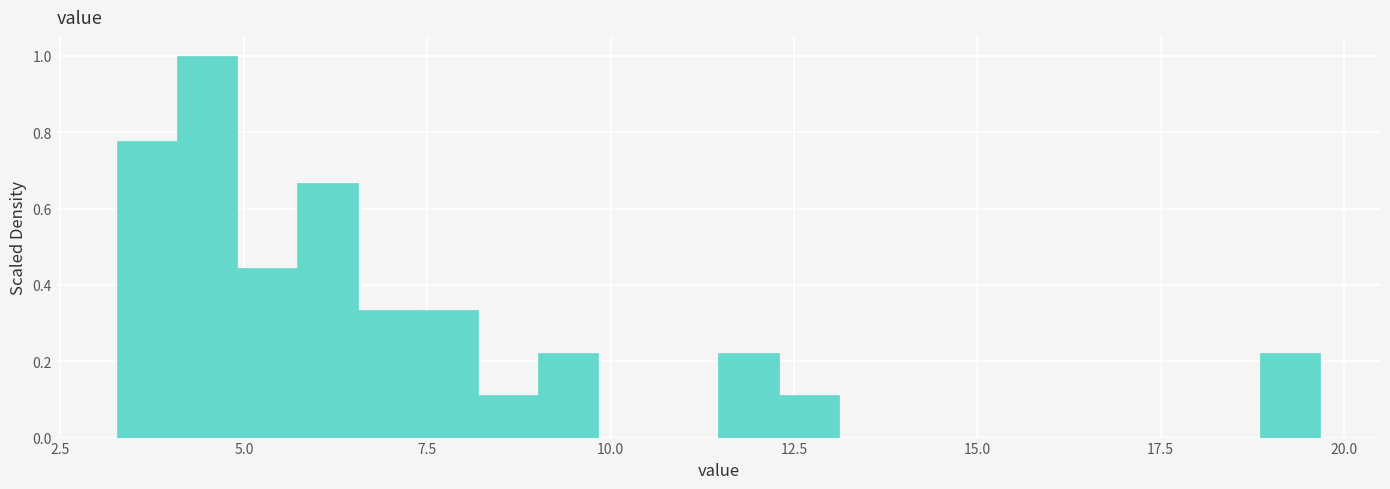

Read against the x-axis, roughly where is the centre of the tallest bar?

4.5